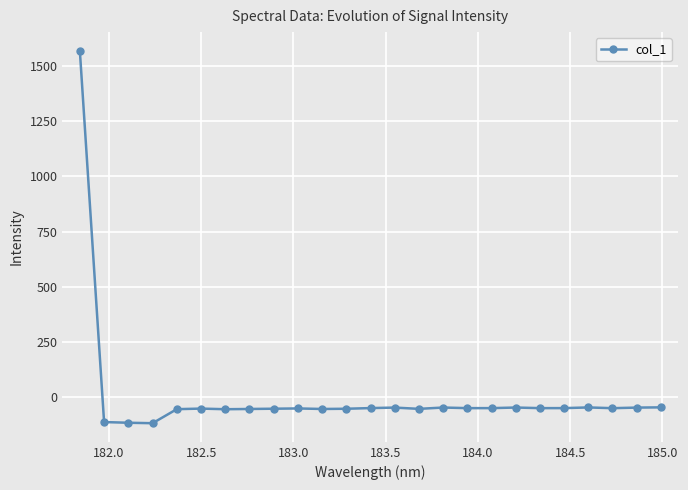

What is the greatest value displayed?

1570.8